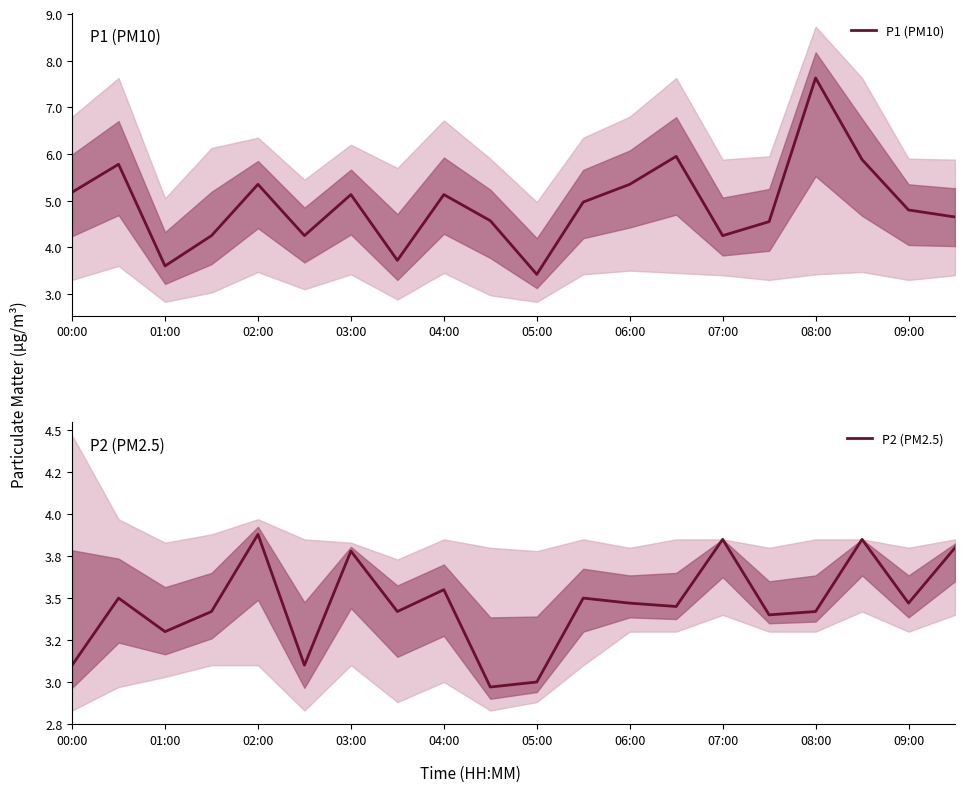

What are all the series names shown in the legend?

P1 (PM10), P2 (PM2.5)